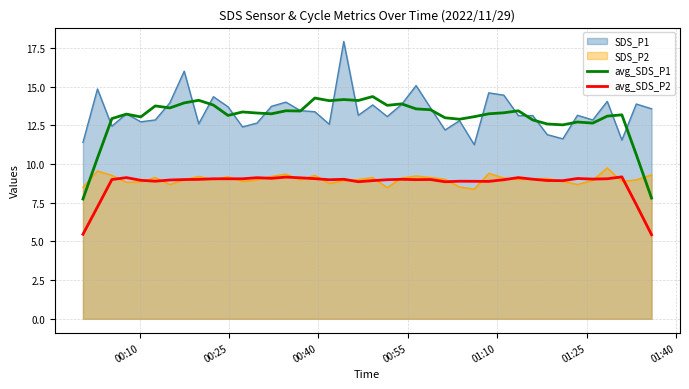

True or false: avg_SDS_P1 and SDS_P2 intersect in this chart.

True